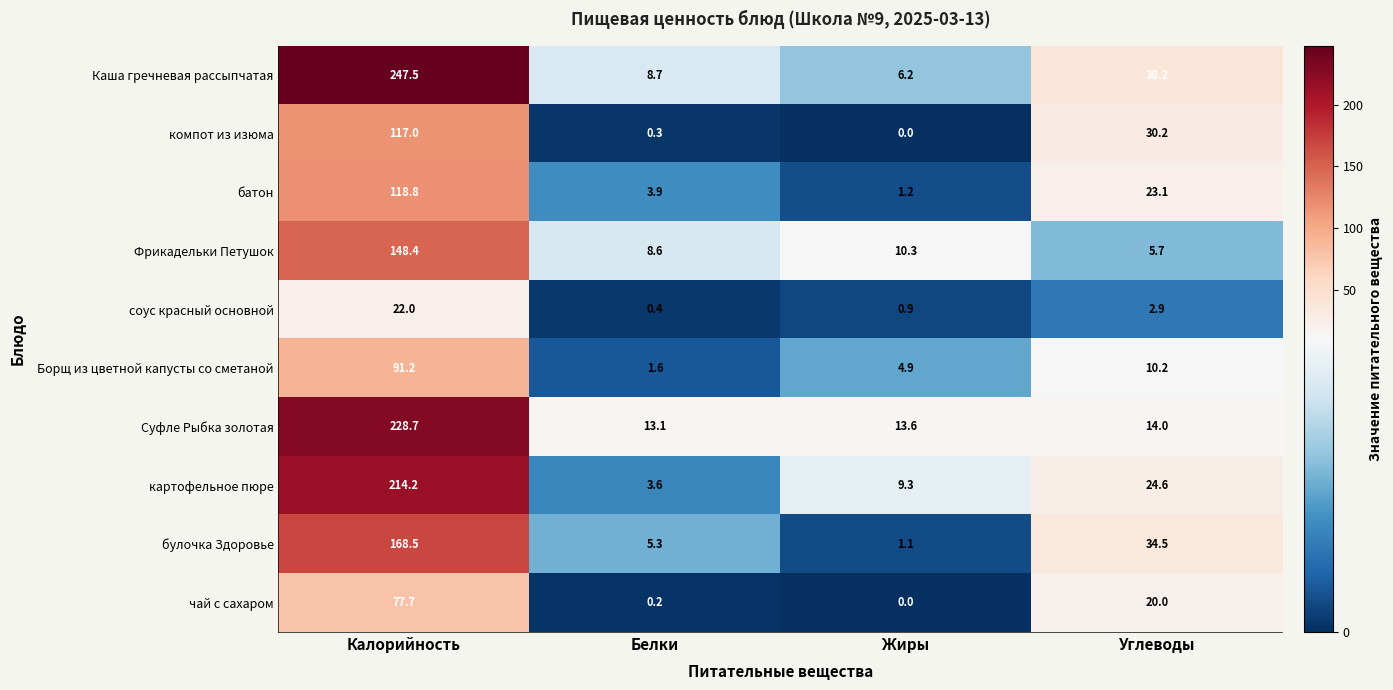

What is the sum of the чай с сахаром values at Углеводы and Калорийность?

97.7